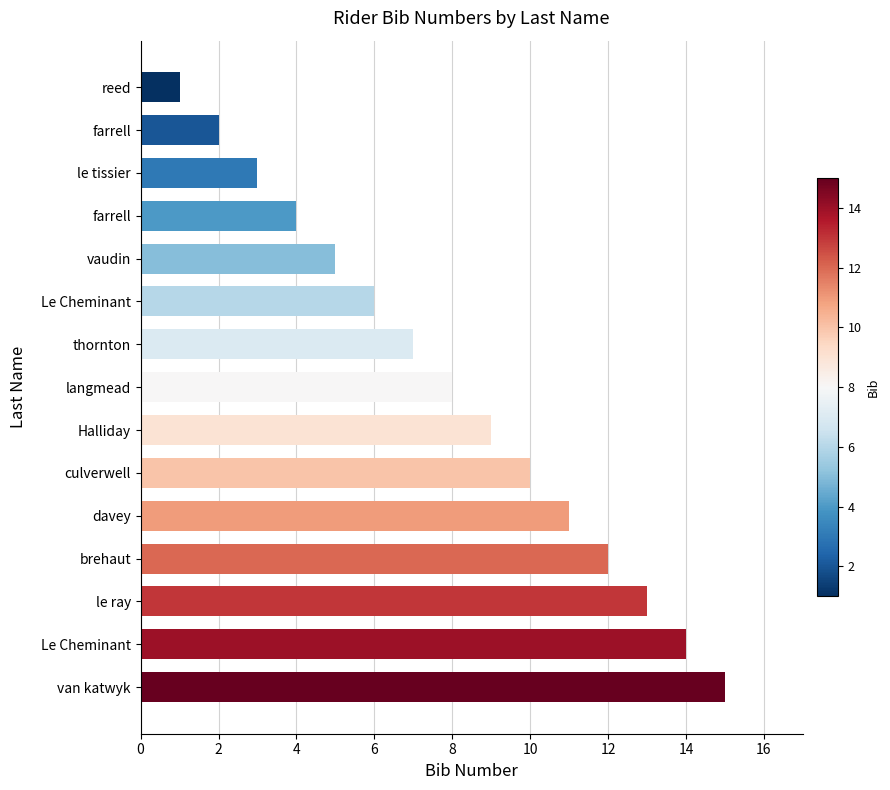

How many values are below 8?

7